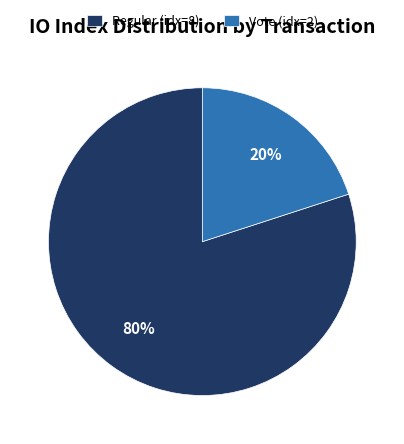

Is there any slice that represents more than half of the pie?

Yes